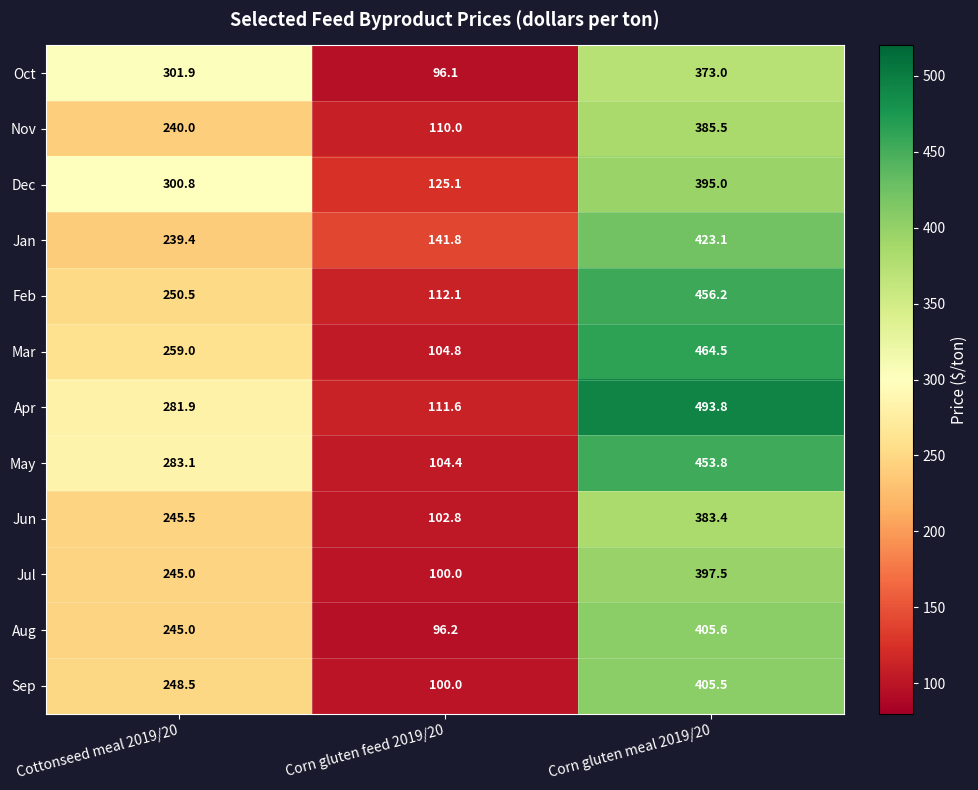

What is the total value across all series at Corn gluten meal 2019/20?

5036.9